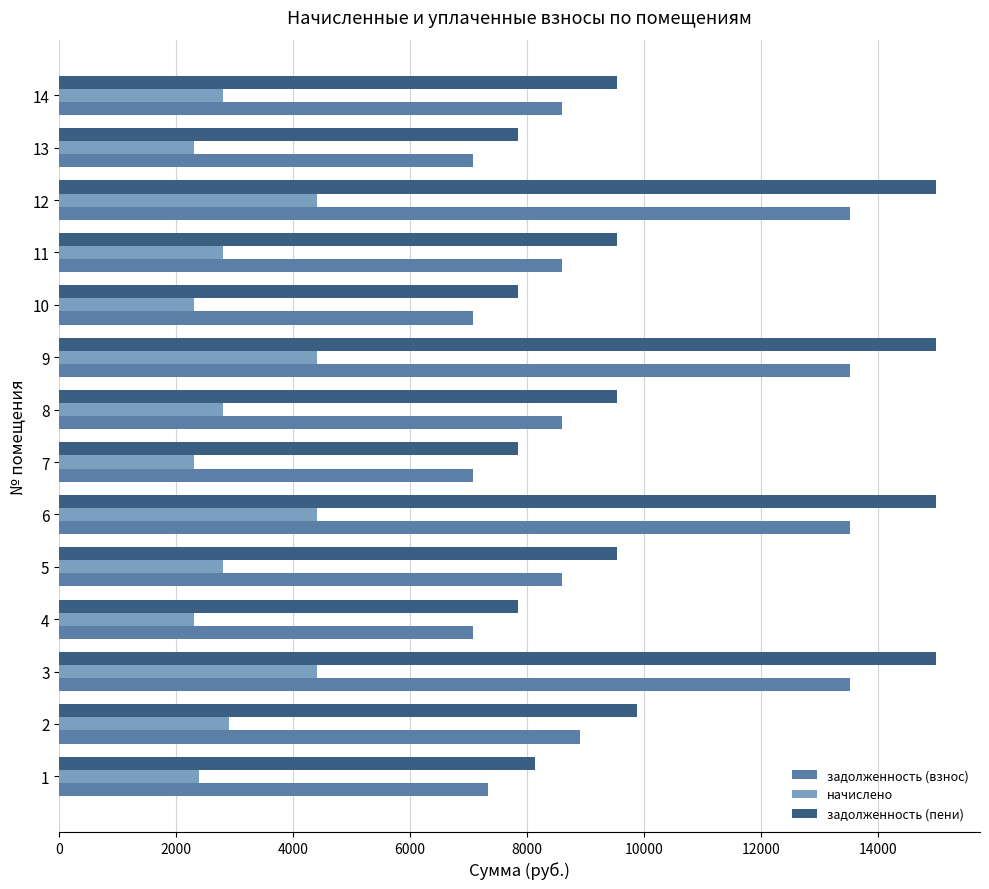

How many data points does each series have?

14